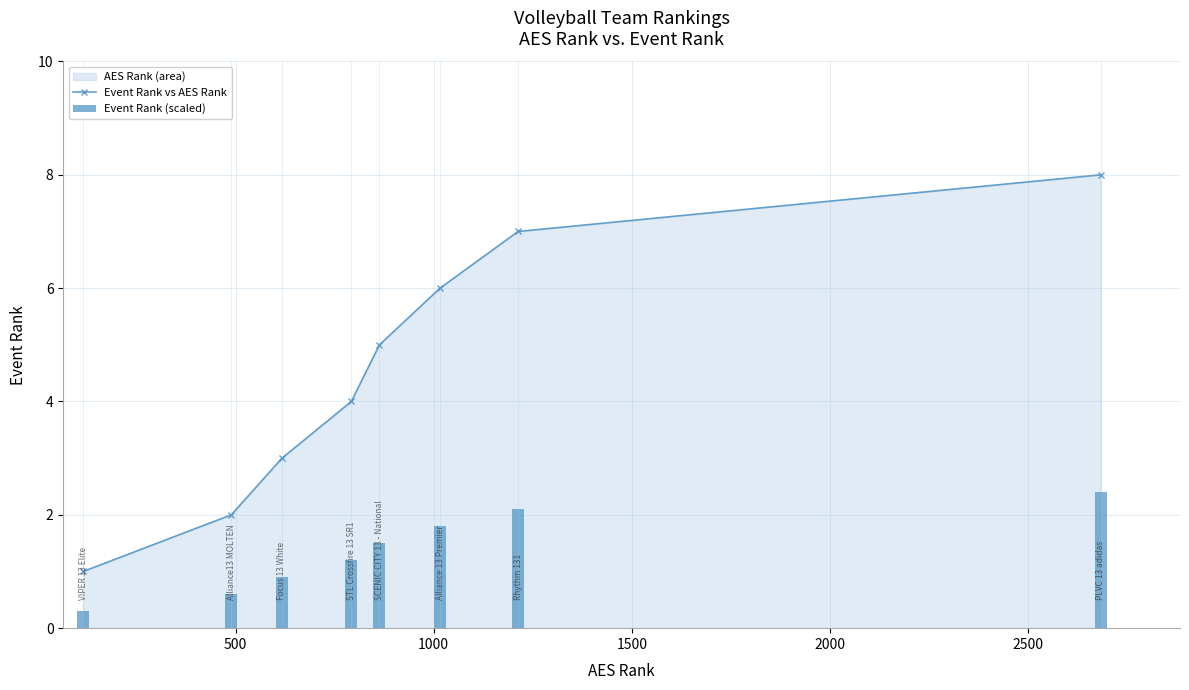

True or false: Event Rank vs AES Rank has more than 0 points higher than both neighbors.

False